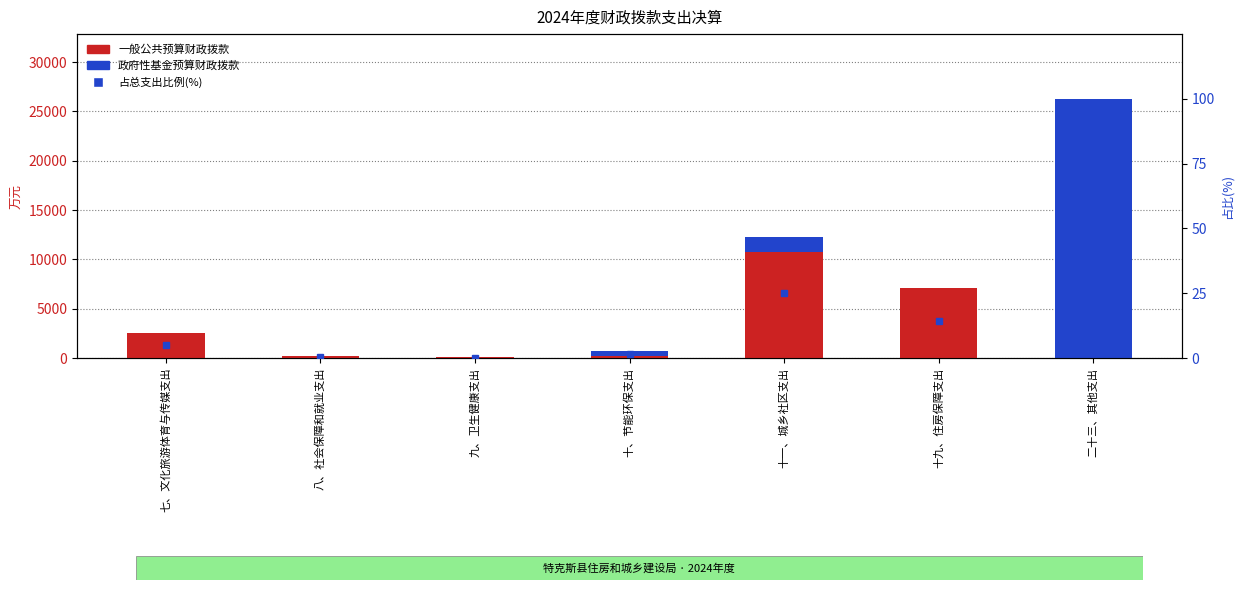

What is the difference between the maximum and minimum values in the 占总支出比例(%) series?

53.5